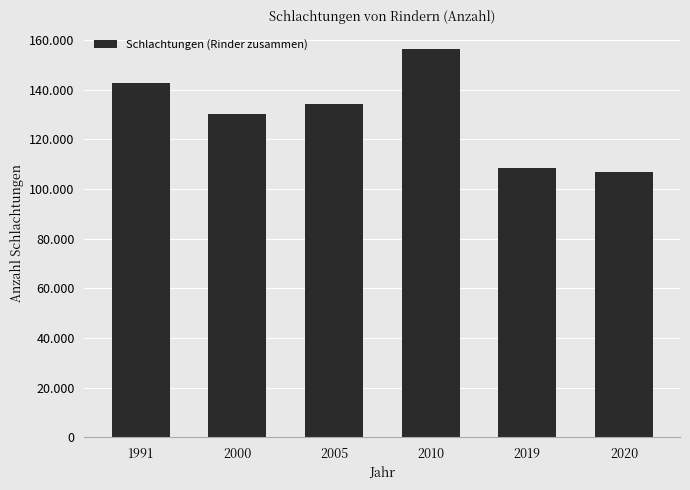

List the labels in order of value, largest first.

2010, 1991, 2005, 2000, 2019, 2020